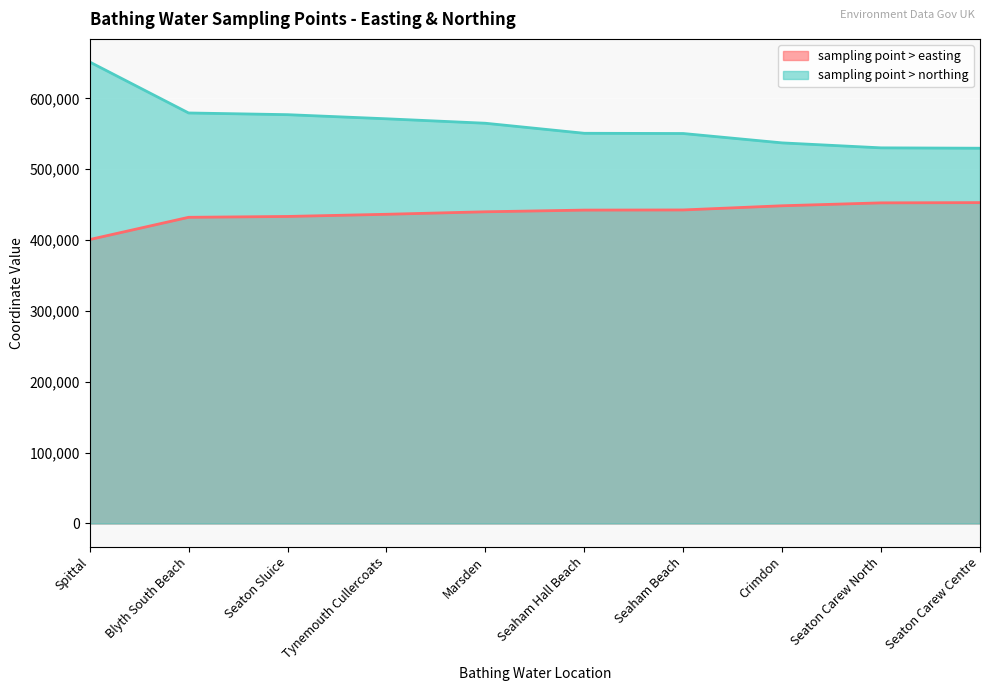

List the series in order of their overall mean, highest first.

sampling point > northing, sampling point > easting